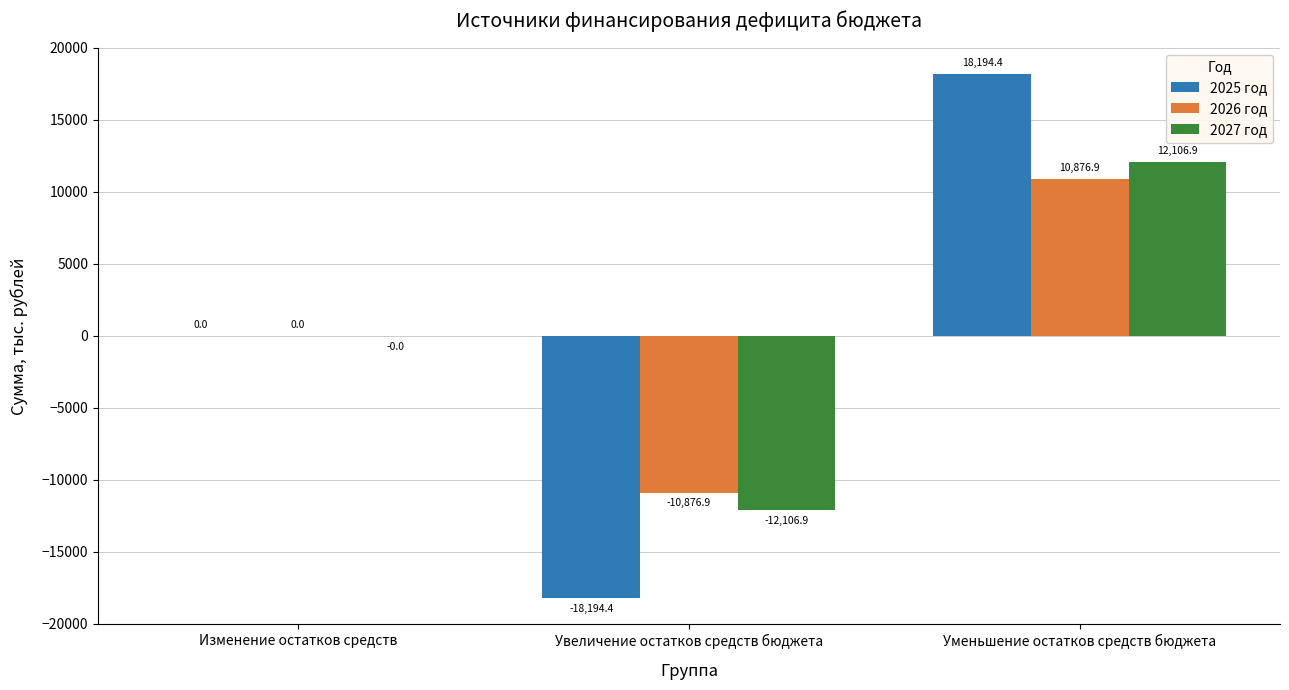

What is the greatest value displayed?

18194.4